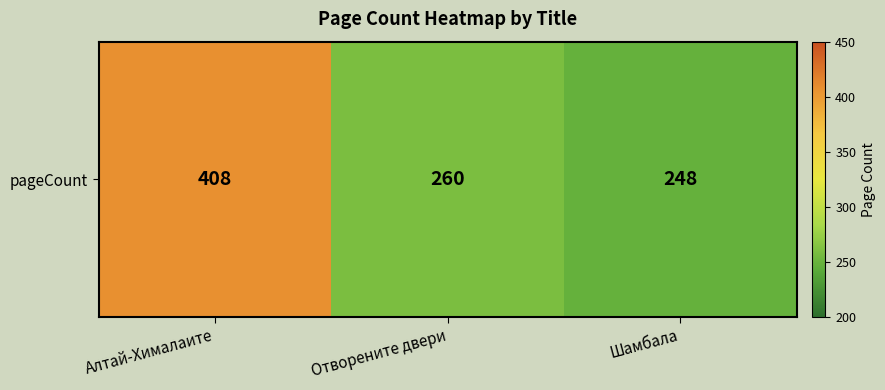

What is the sum of all values?

916